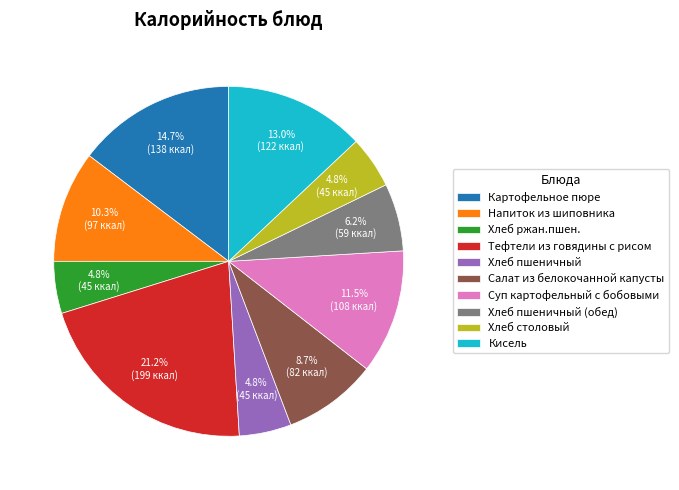

How many slices are in this pie chart?

10